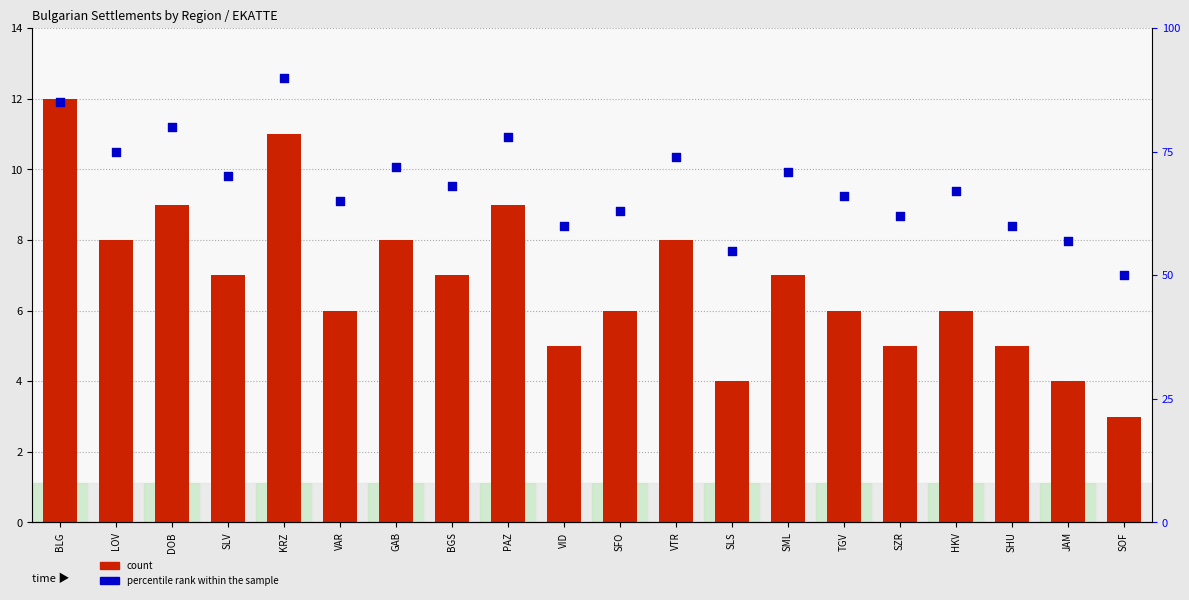

Which series contains the highest Y value?

percentile rank within the sample